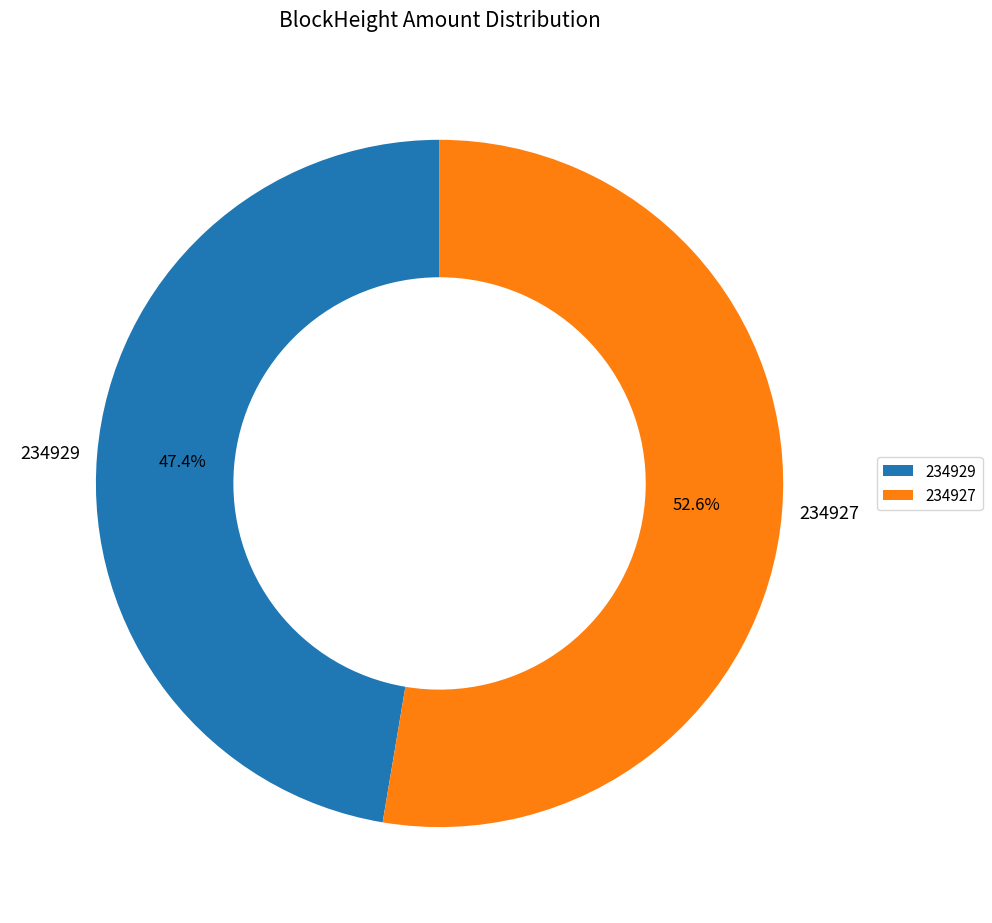

What is the largest slice in the pie chart?

234927